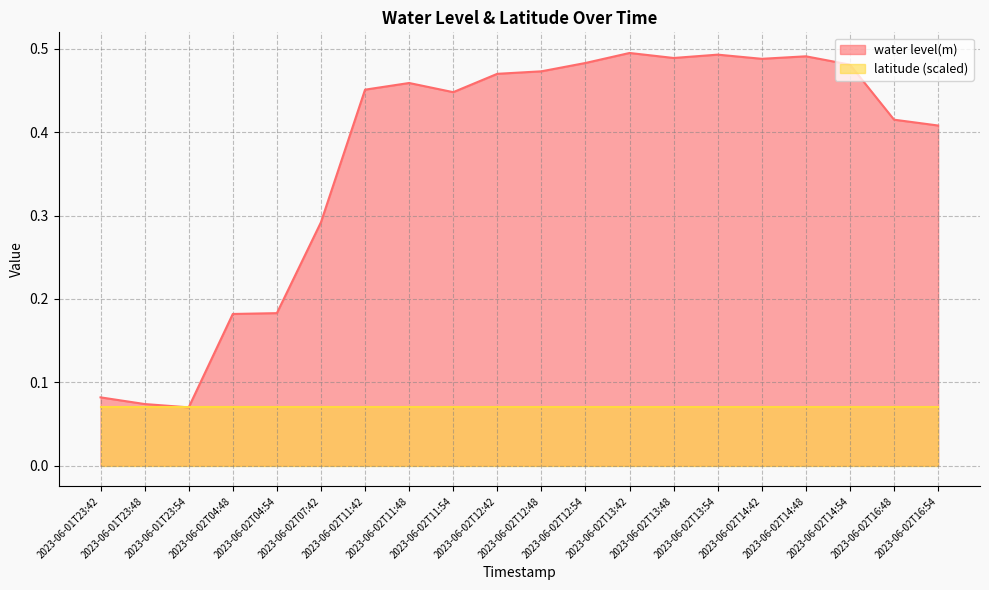

What is the difference between the second highest and minimum values?

0.4